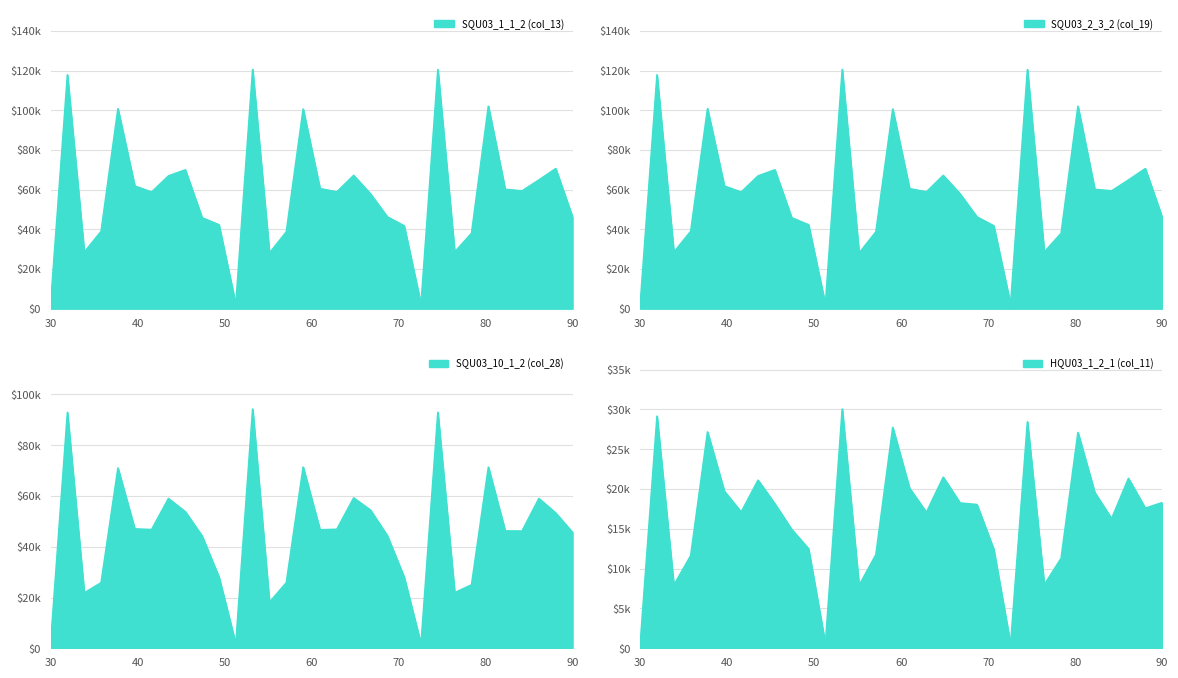

Is it true that SQU03_2_3_2 (col_19) equals 1852 at 30?

True